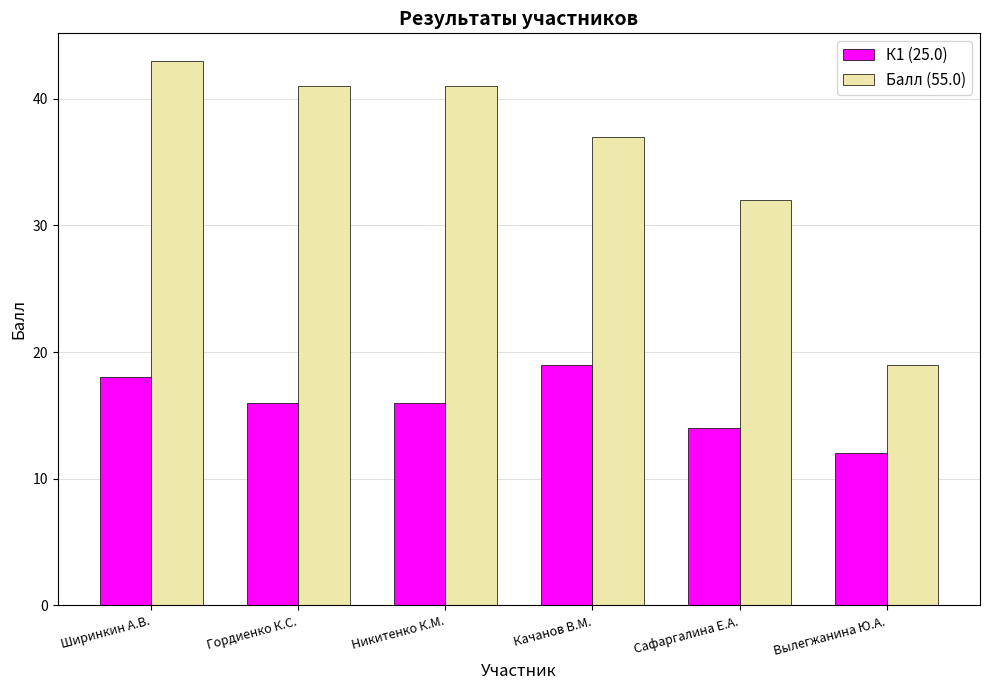

At Никитенко К.М., list the series in order from largest to smallest.

Балл (55.0), К1 (25.0)